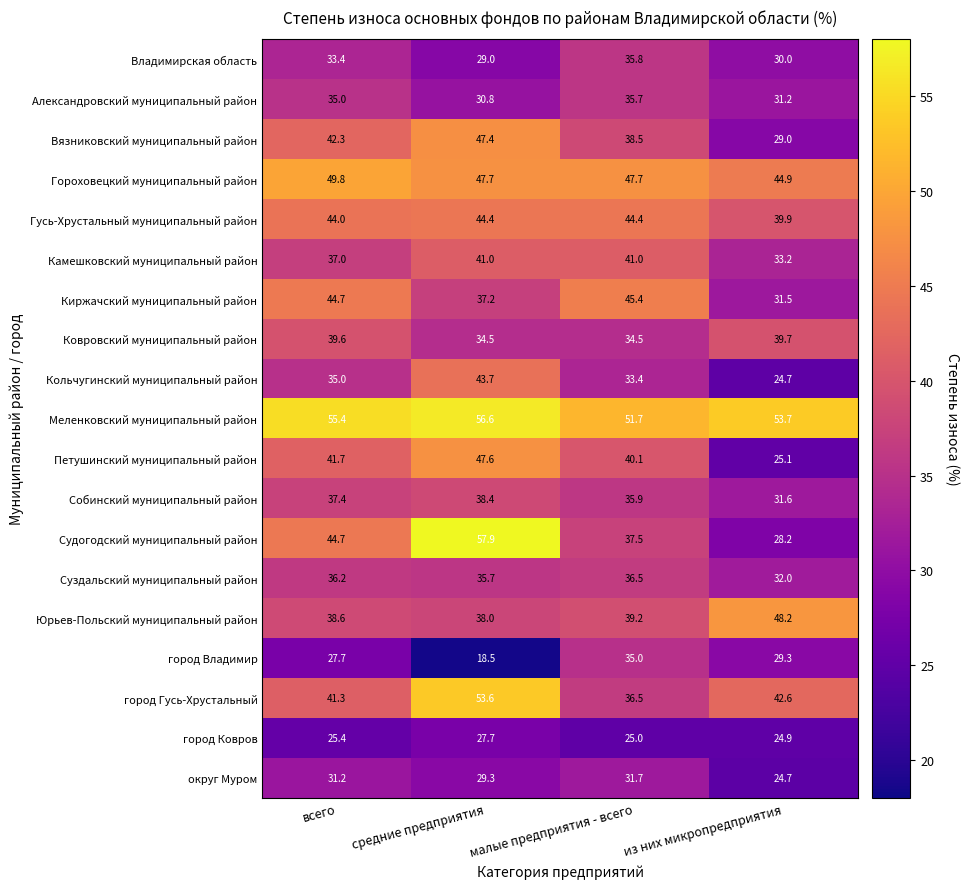

Rank the series by their maximum value, from lowest to highest.

город Ковров, округ Муром, город Владимир, Александровский муниципальный район, Владимирская область, Суздальский муниципальный район, Собинский муниципальный район, Ковровский муниципальный район, Камешковский муниципальный район, Кольчугинский муниципальный район, Гусь-Хрустальный муниципальный район, Киржачский муниципальный район, Вязниковский муниципальный район, Петушинский муниципальный район, Юрьев-Польский муниципальный район, Гороховецкий муниципальный район, город Гусь-Хрустальный, Меленковский муниципальный район, Судогодский муниципальный район